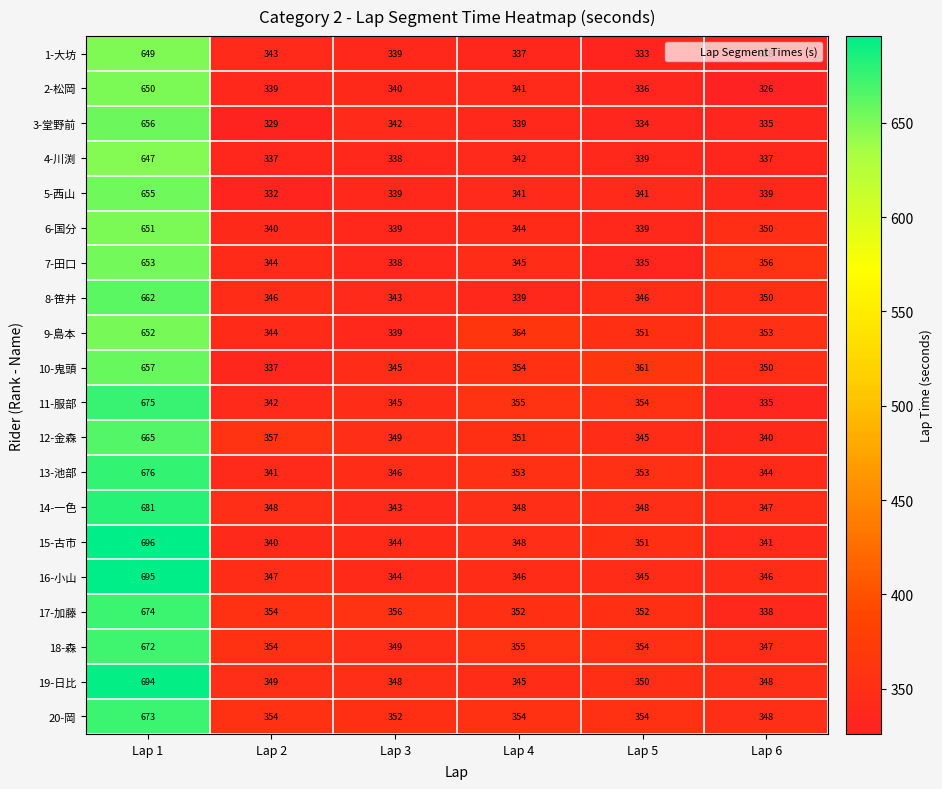

Which series has the largest total across all categories?

20-岡